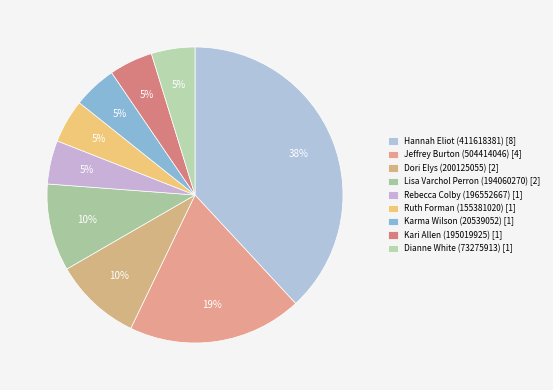

To the nearest percent, what is the difference between the Dianne White (73275913) and Jeffrey Burton (504414046) slice percentages?

14%